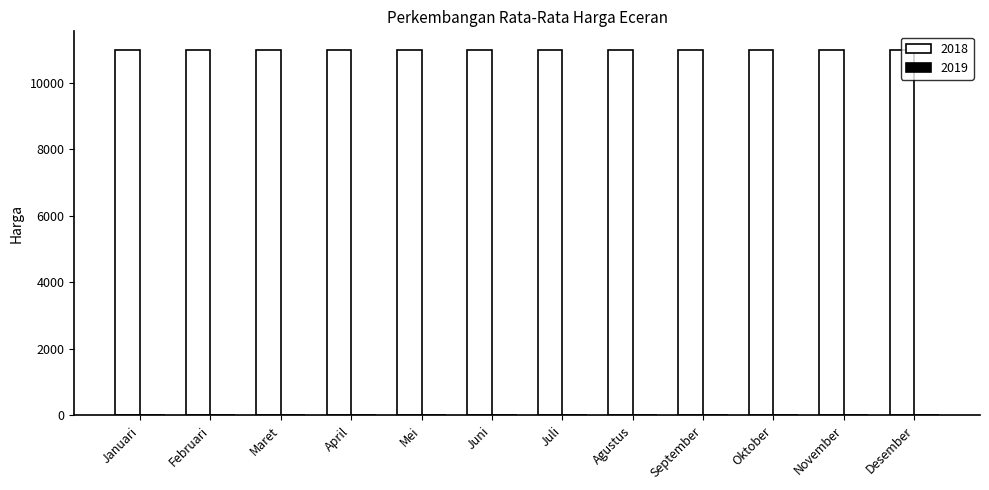

What is the maximum value for 2018?

11000